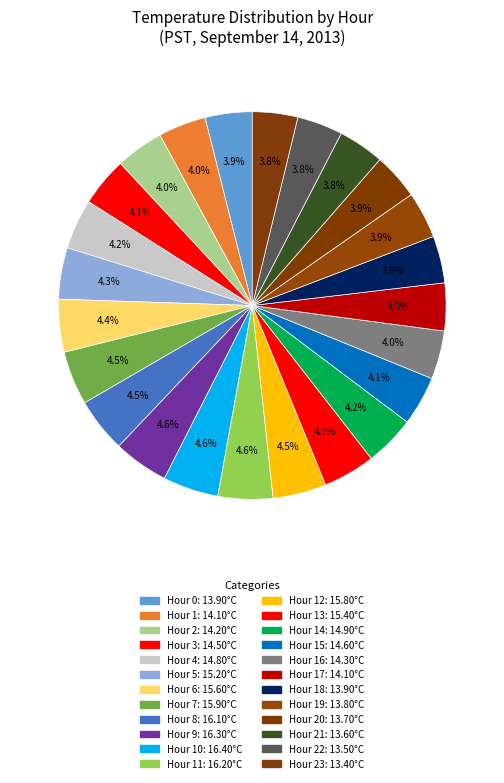

Is there a majority slice in this chart?

No